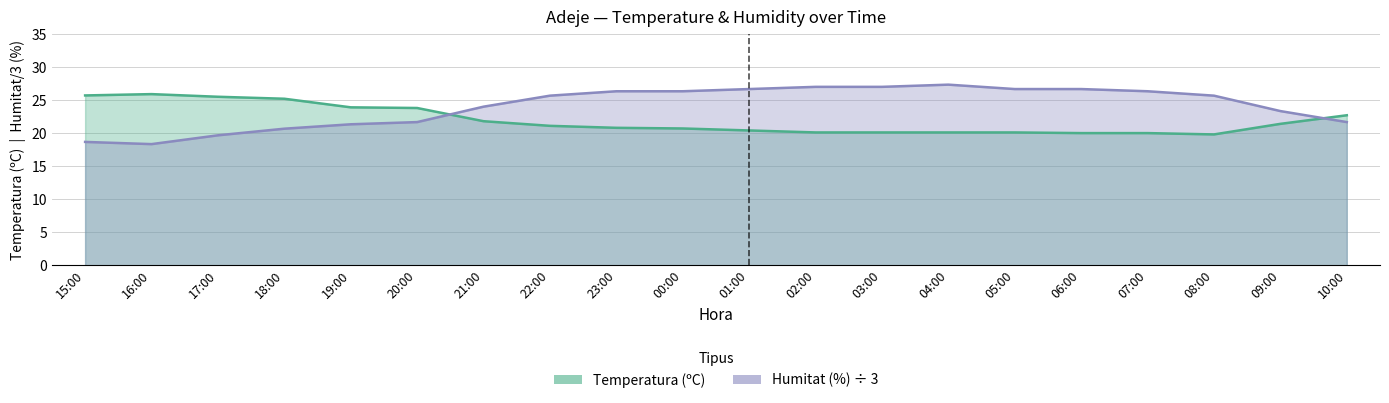

What position from the right is 00:00?

11